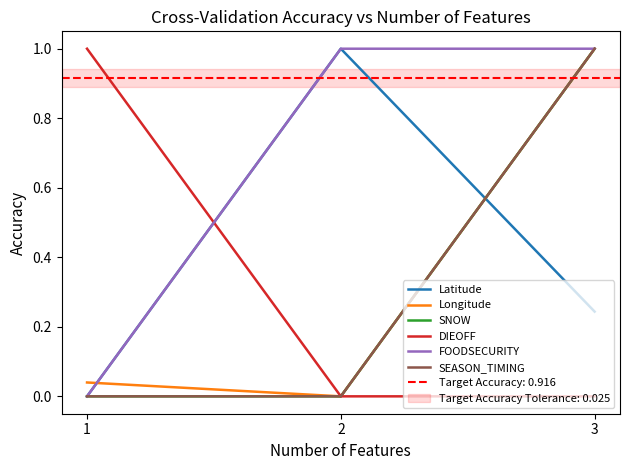

True or false: Latitude has a value of 0.0 at 1.

True